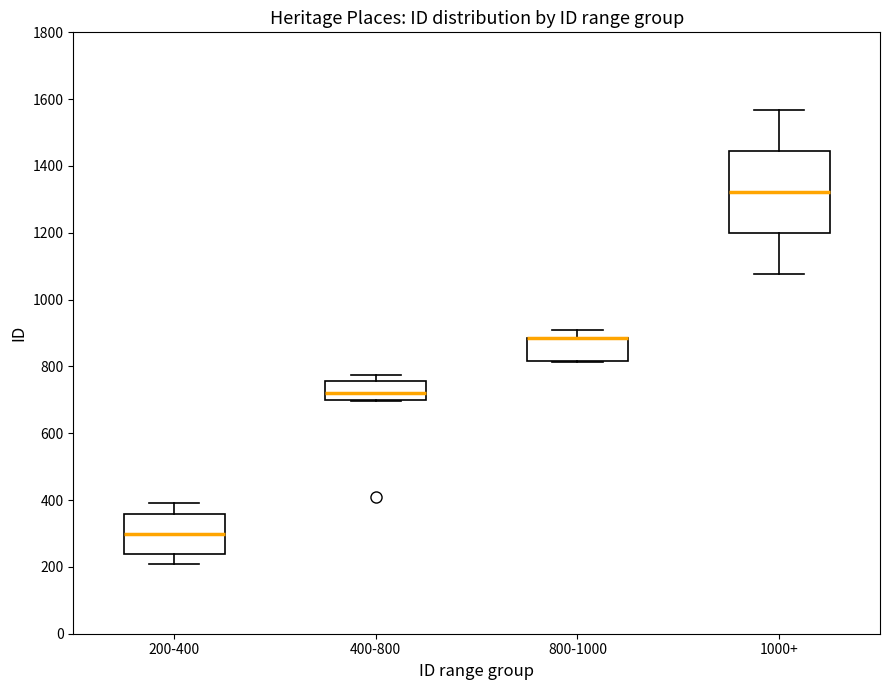

Comparing the boxes themselves (not the whiskers), which one is the tallest?

1000+